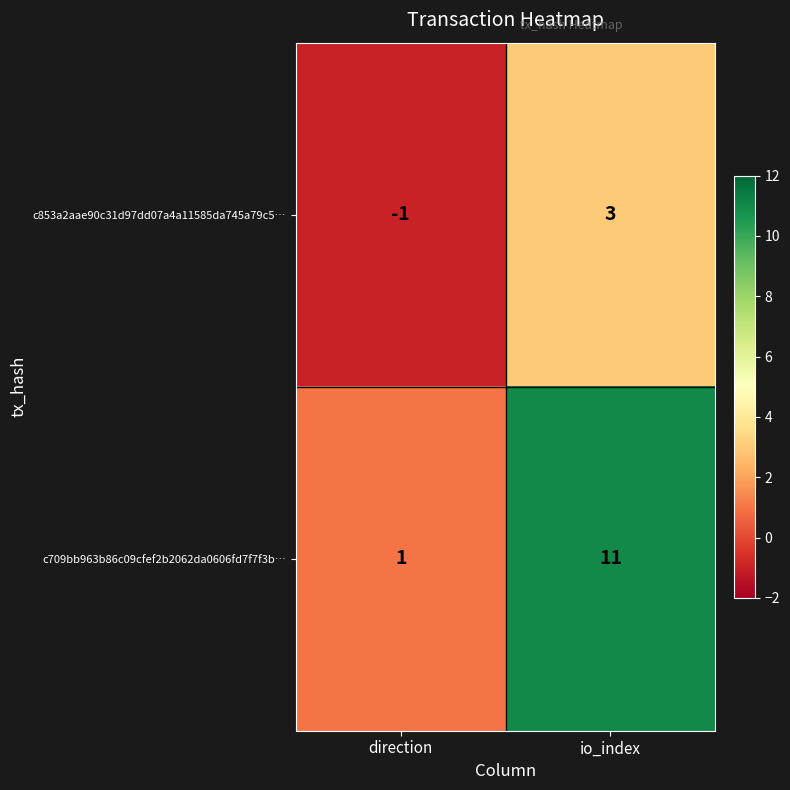

Reading right to left, extract all data points from this chart.

c853a2aae90c31d97dd07a4a11585da745a79c5…: io_index=3	direction=-1
c709bb963b86c09cfef2b2062da0606fd7f7f3b…: io_index=11	direction=1